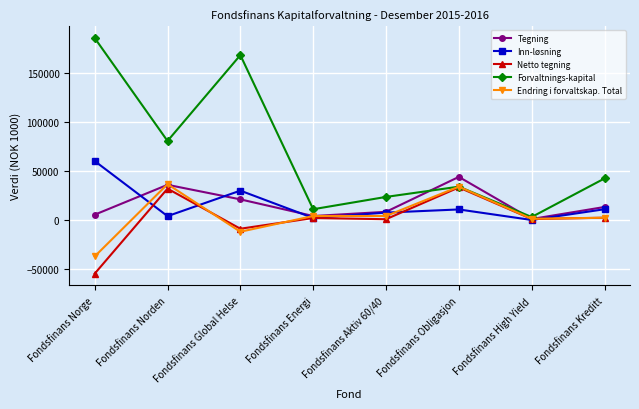

Is the value of Endring i forvaltskap. Total at Fondsfinans Norge greater than the value of Inn-løsning at Fondsfinans Norden?

No